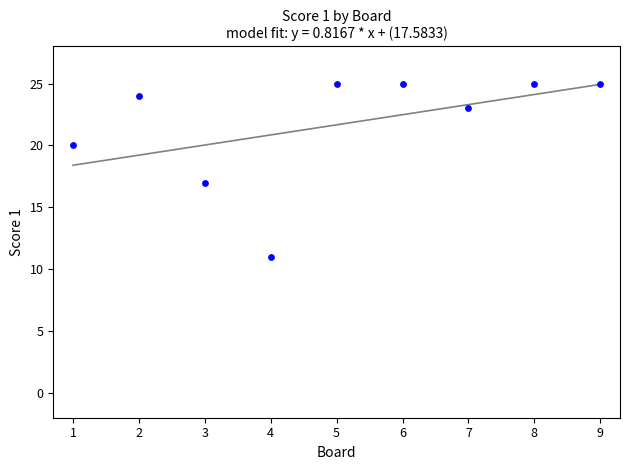

What is the range of Y values (max minus min)?

14